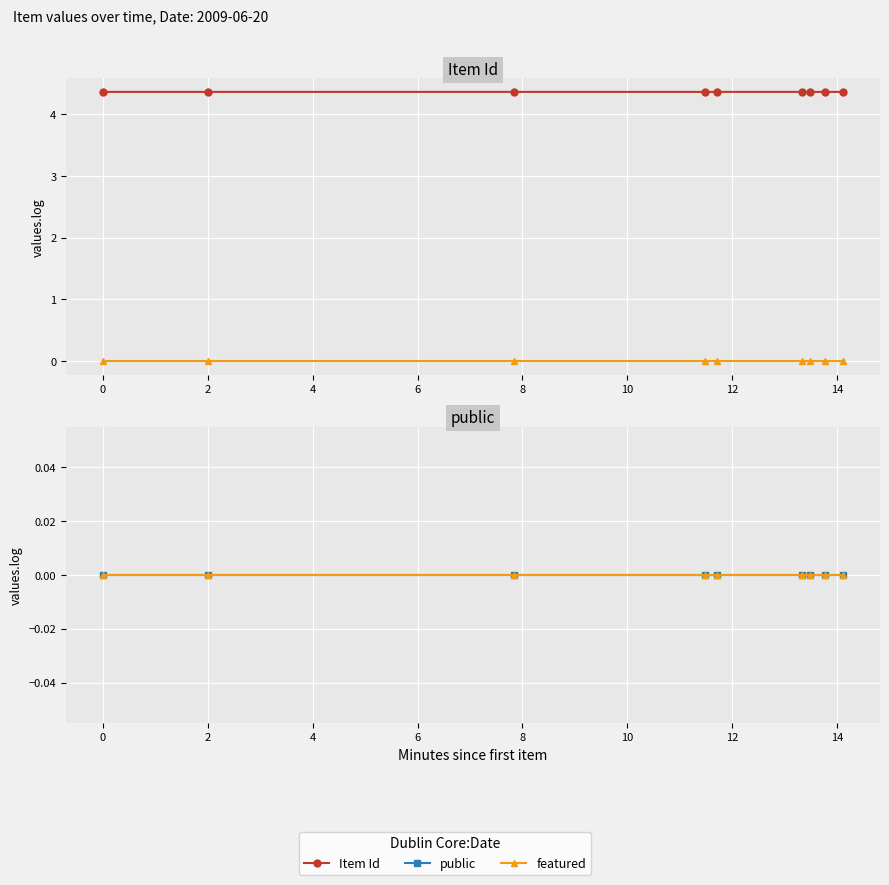

How many Item Id values are between 4 and 5?

9